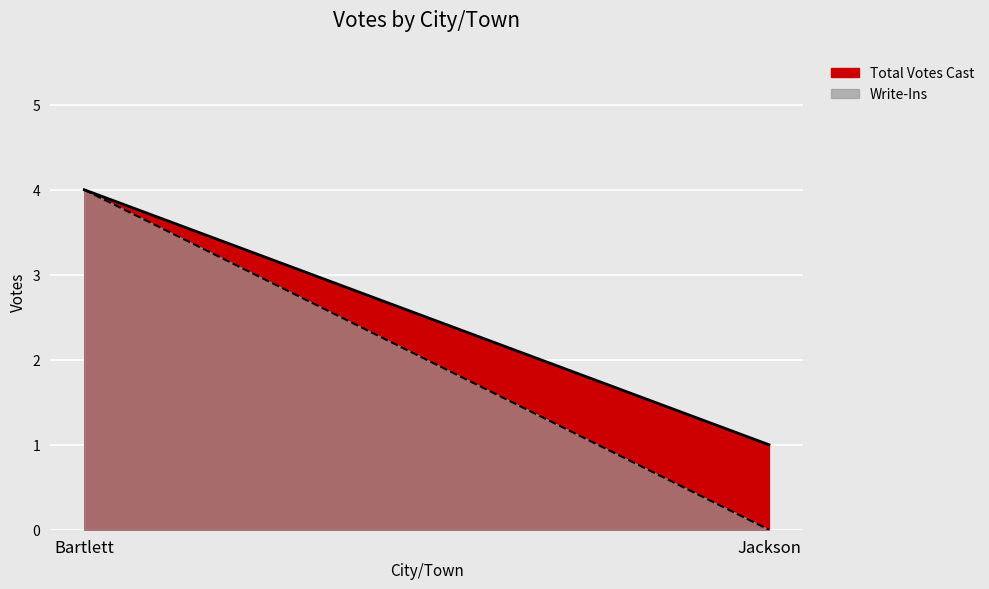

What position from the left is Jackson?

2